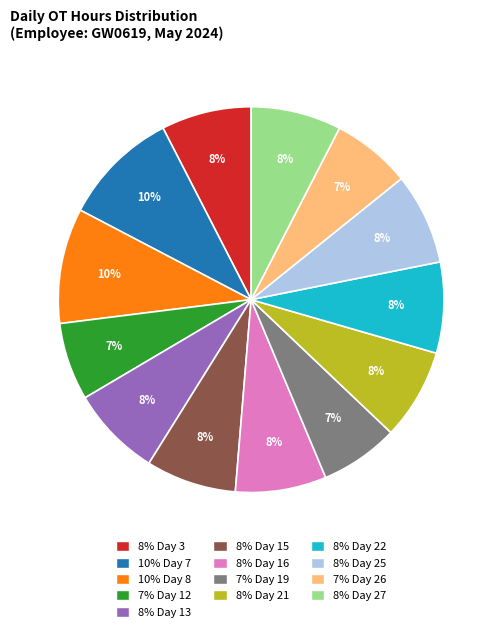

How many segments does this pie chart have?

13